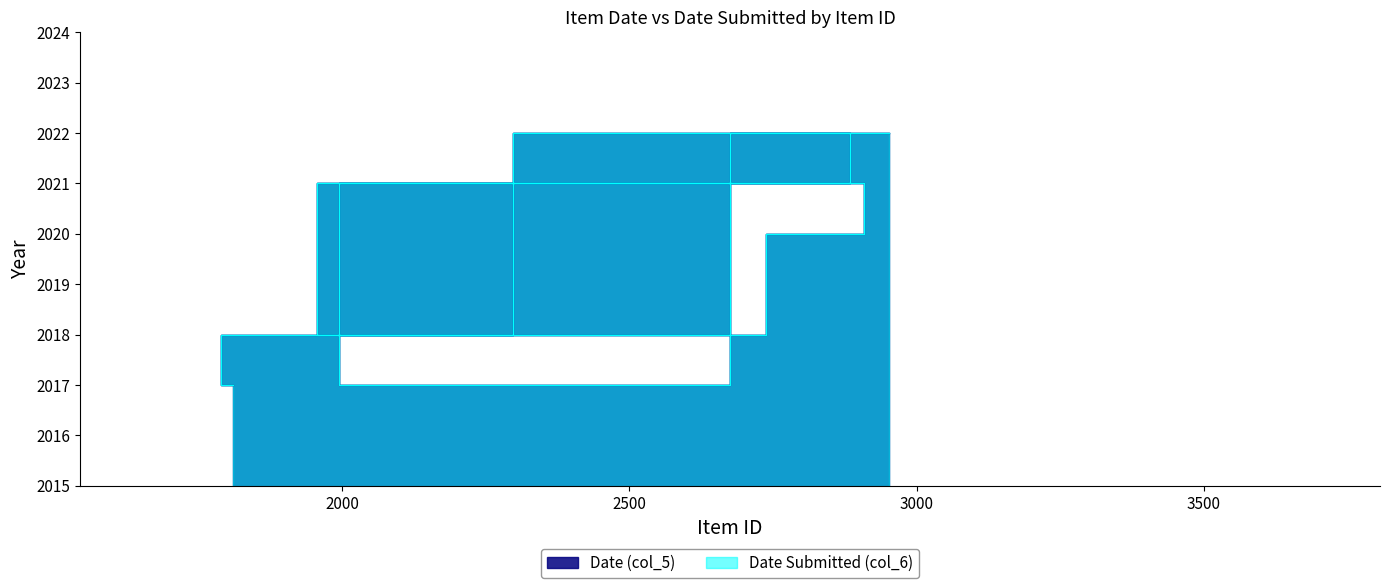

What is the maximum value shown in the chart?

2022